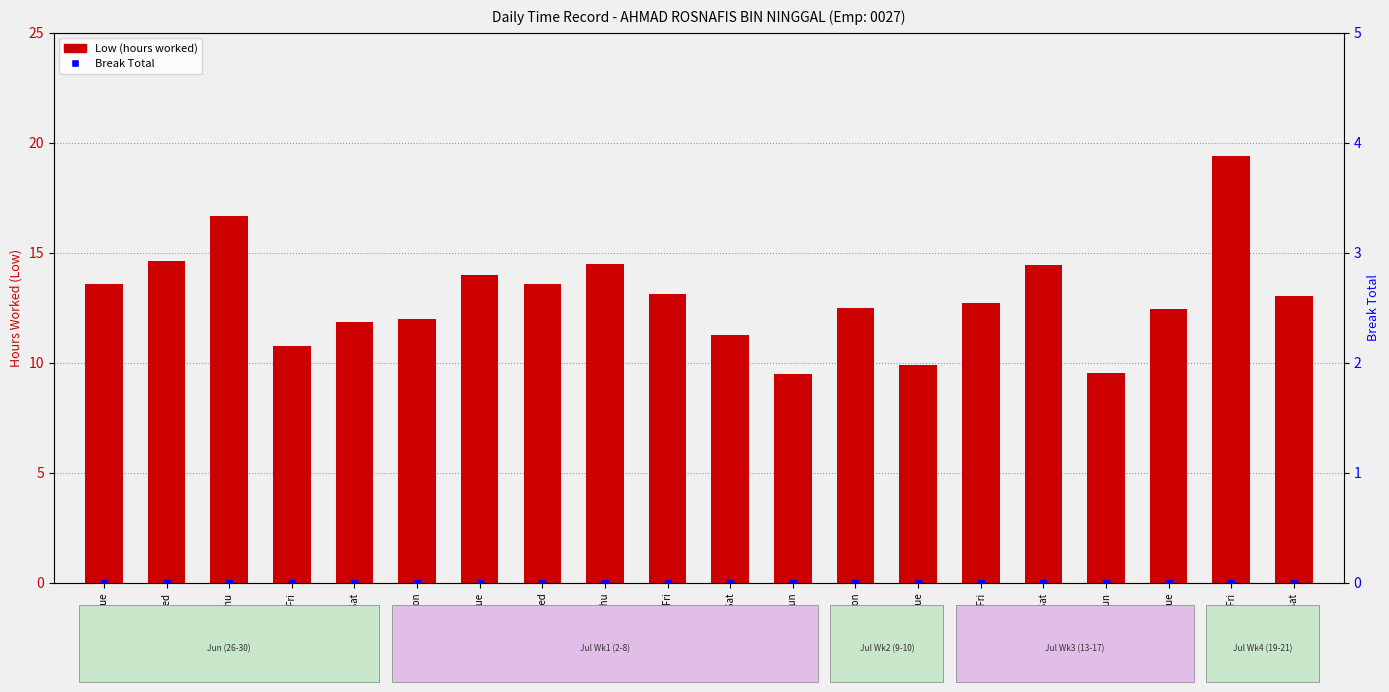

Which series reaches the minimum Y coordinate?

Break Total